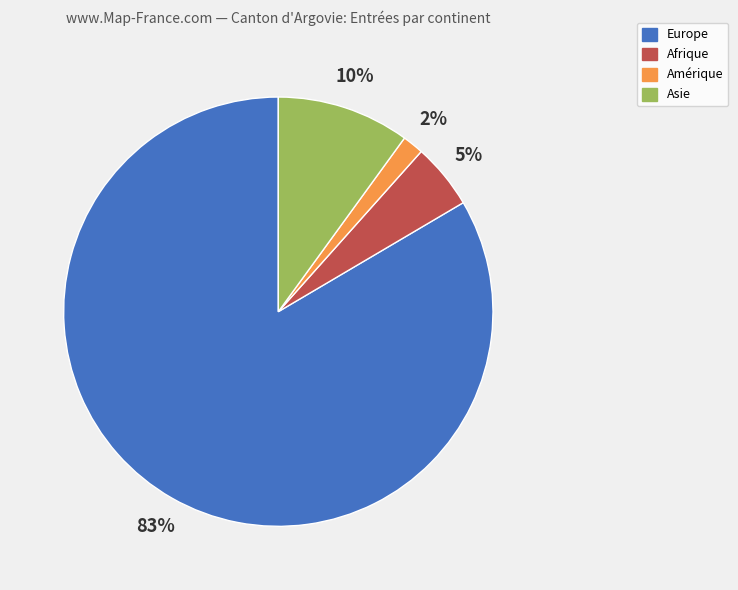

Approximately how many times larger is the value at Europe compared to Asie?

8.3